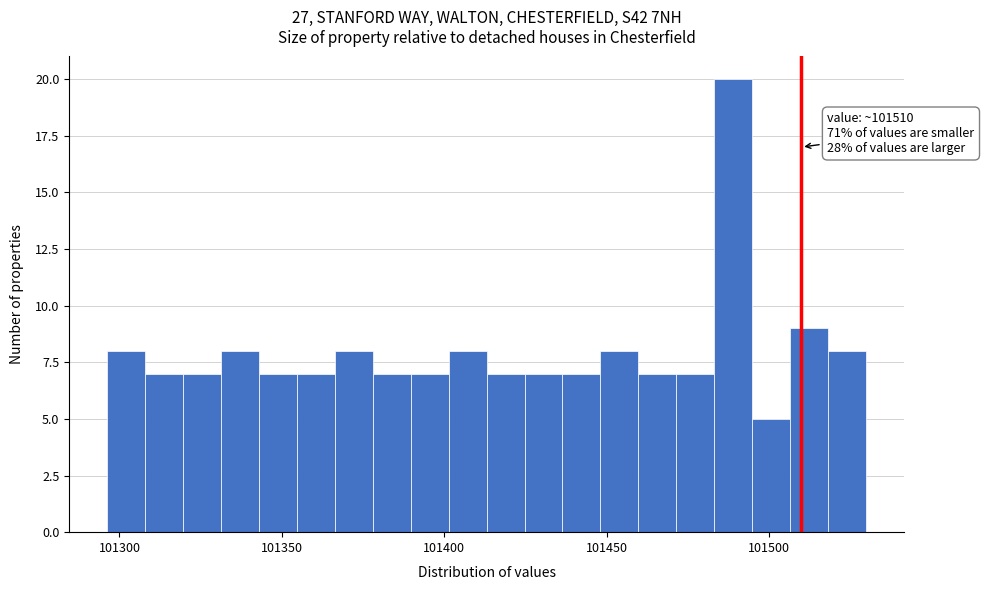

Around what value on the x-axis is the tallest bar? Give the approximate position of its centre, as read against the axis.

101490